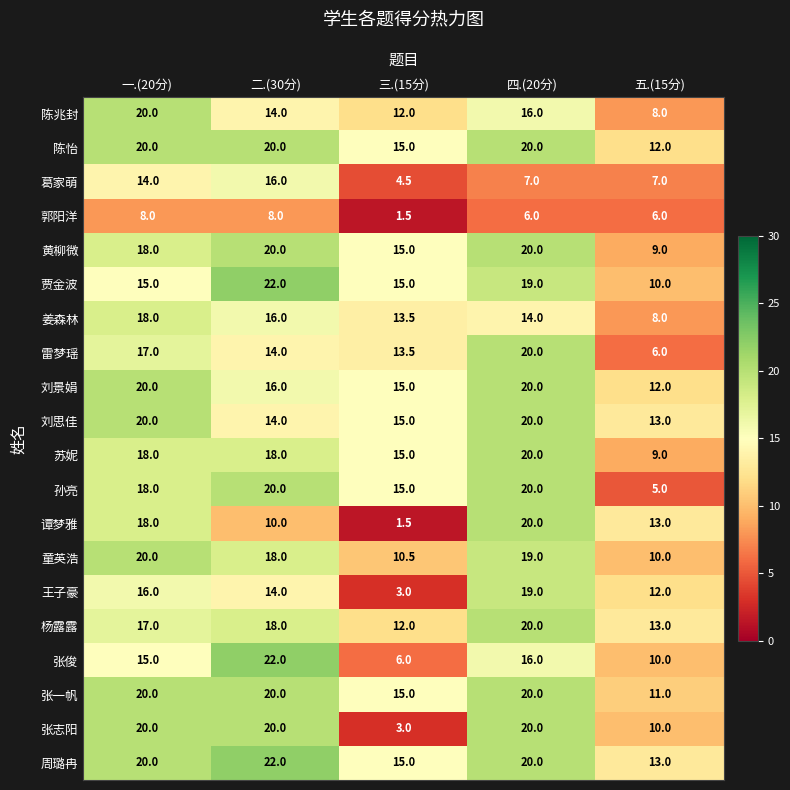

Where is 孙亮 nearest to the value 12?

三.(15分)